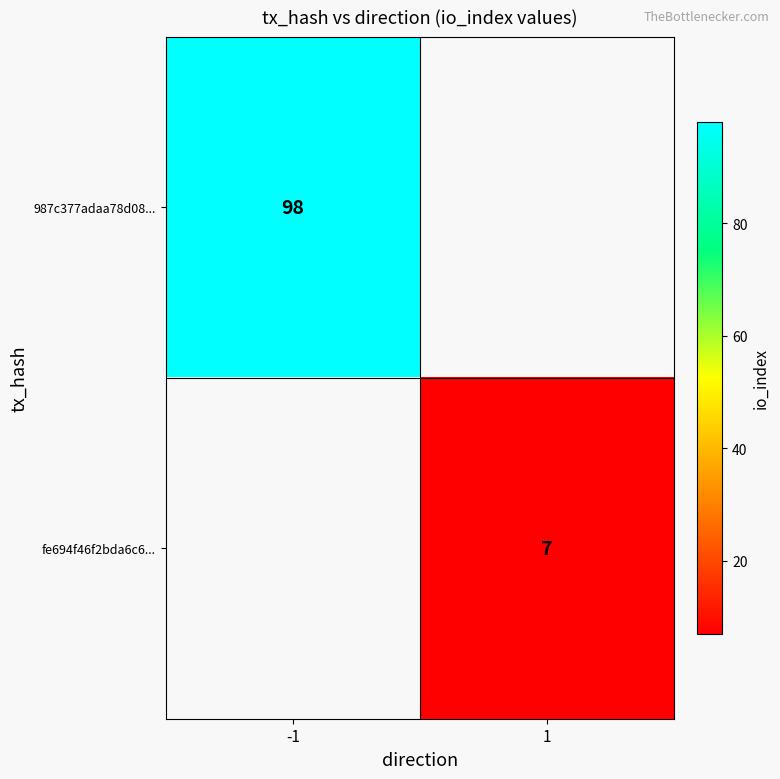

Is the value of 987c377adaa78d08... at -1 greater than the value of fe694f46f2bda6c6... at 1?

Yes